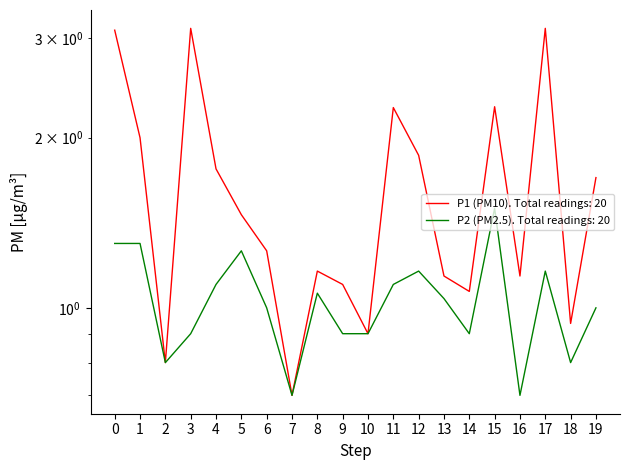

What are all the series names shown in the legend?

P1, P2